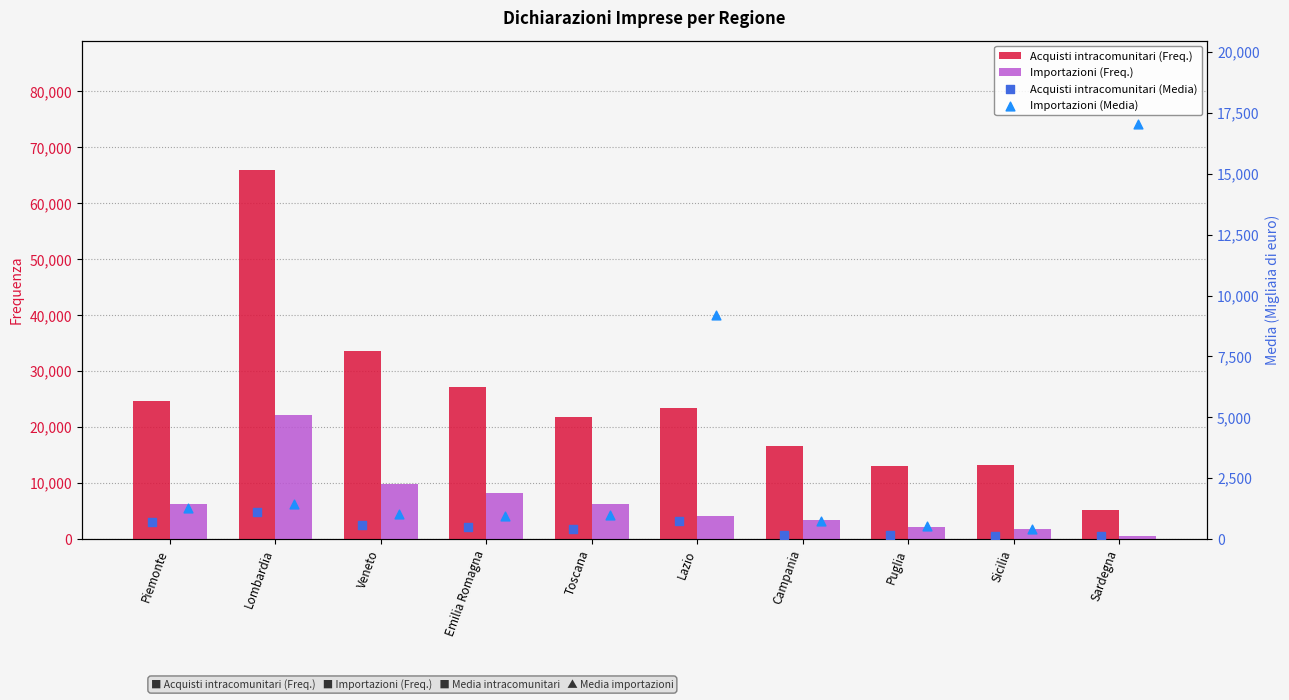

Which series has the largest total across all categories?

Acquisti intracomunitari (Freq.)